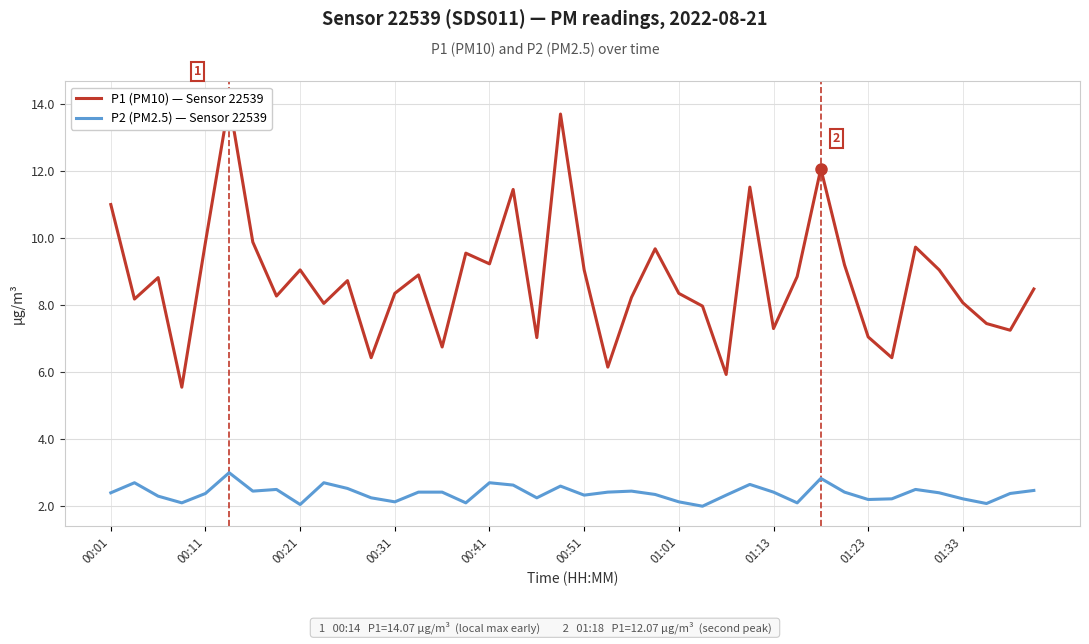

True or false: P2 (PM2.5) — Sensor 22539 has a value of 2.1 at 15.

True